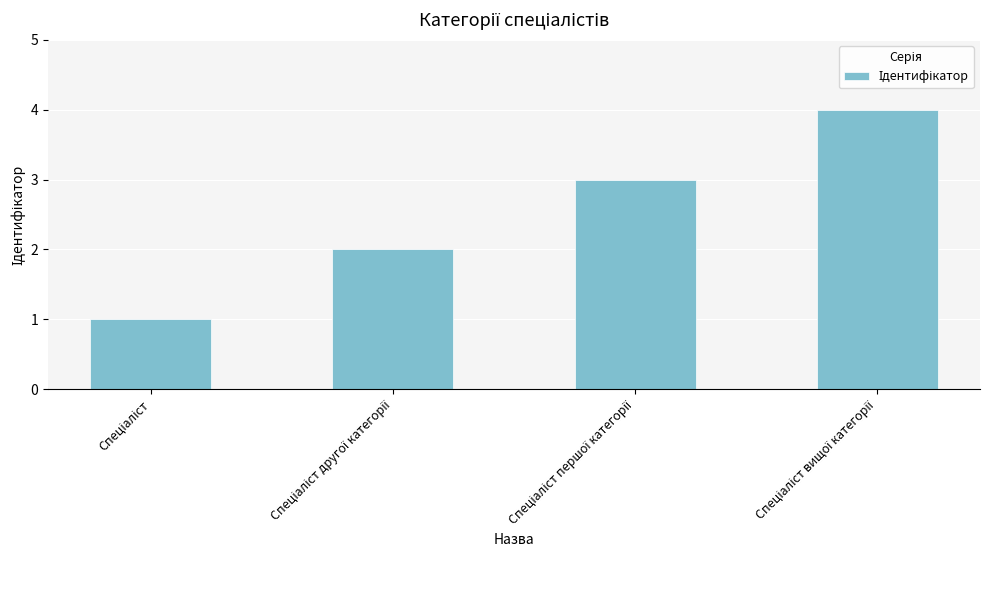

How many distinct data groups are displayed?

1